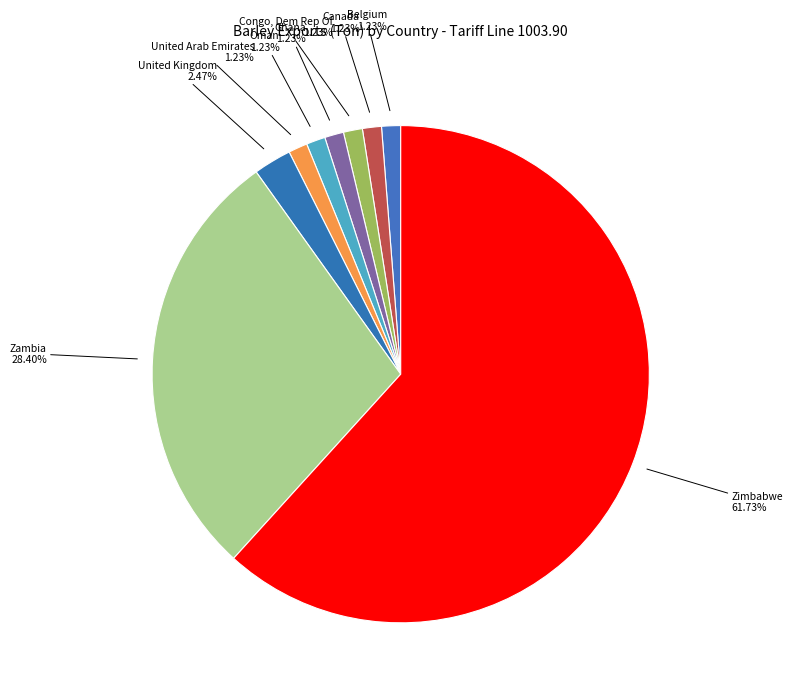

Does any single category account for the majority?

Yes